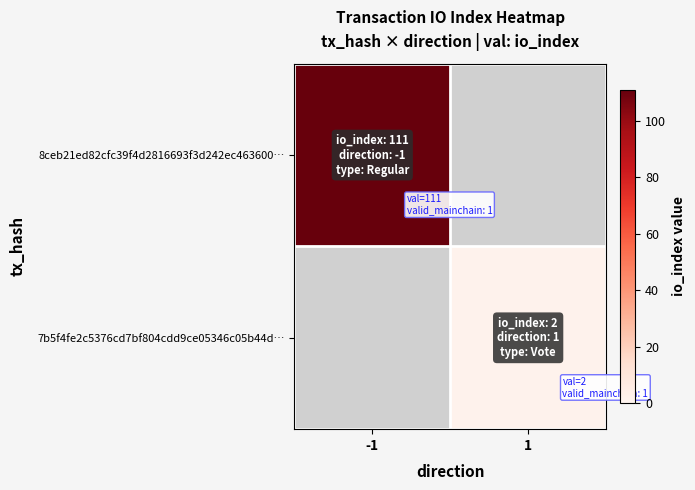

At which label does 8ceb21ed82cfc39f4d2816693f3d242ec463600… reach its minimum?

-1